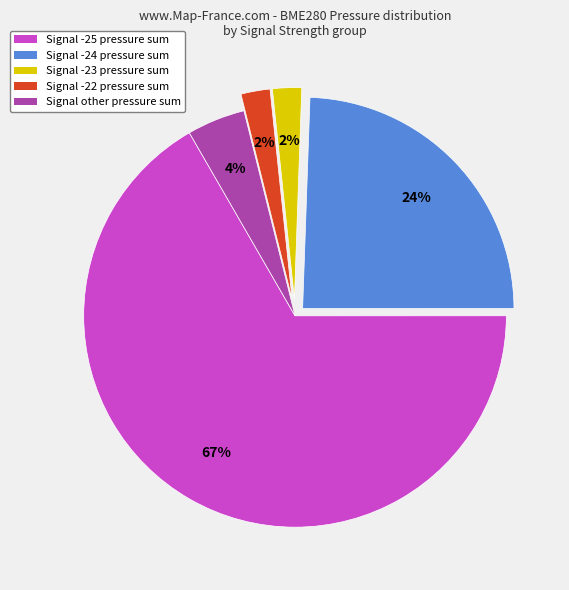

Does any single category account for the majority?

Yes